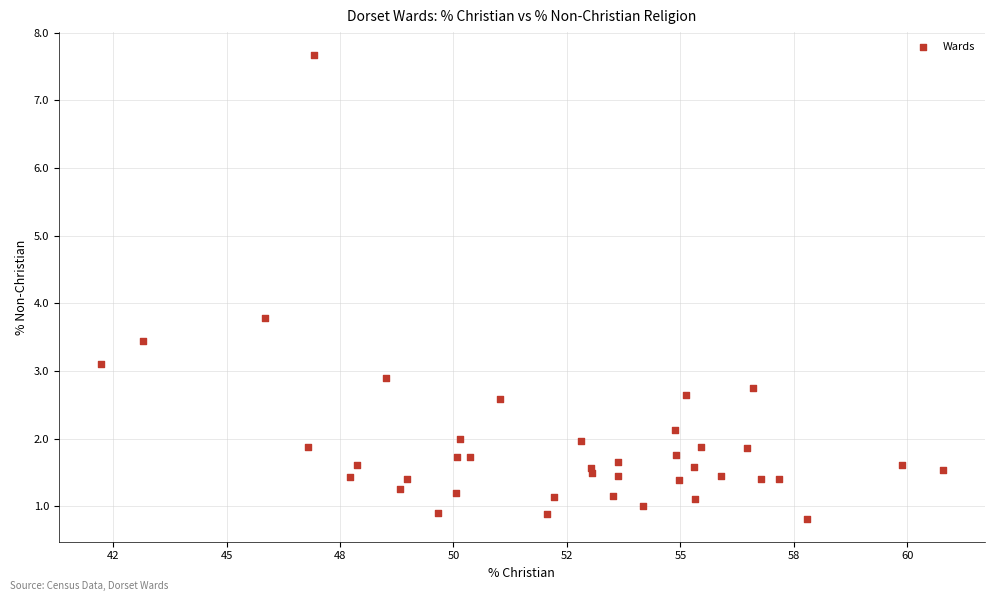

What Y value in the scatter plot is closest to 4?

3.8